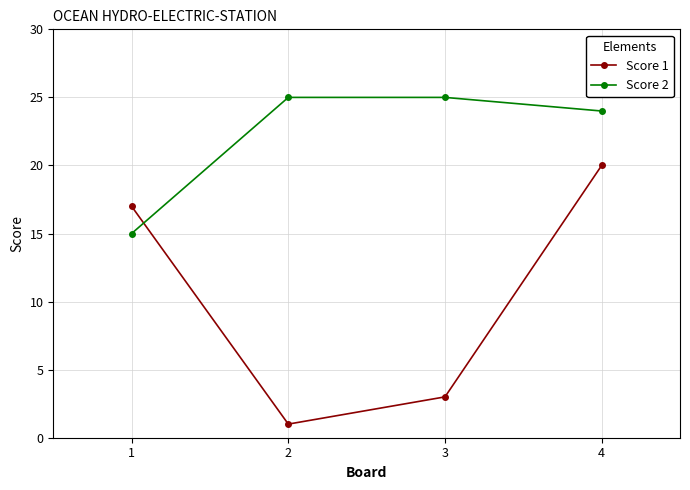

Is this an area chart (filled region under the line)?

No